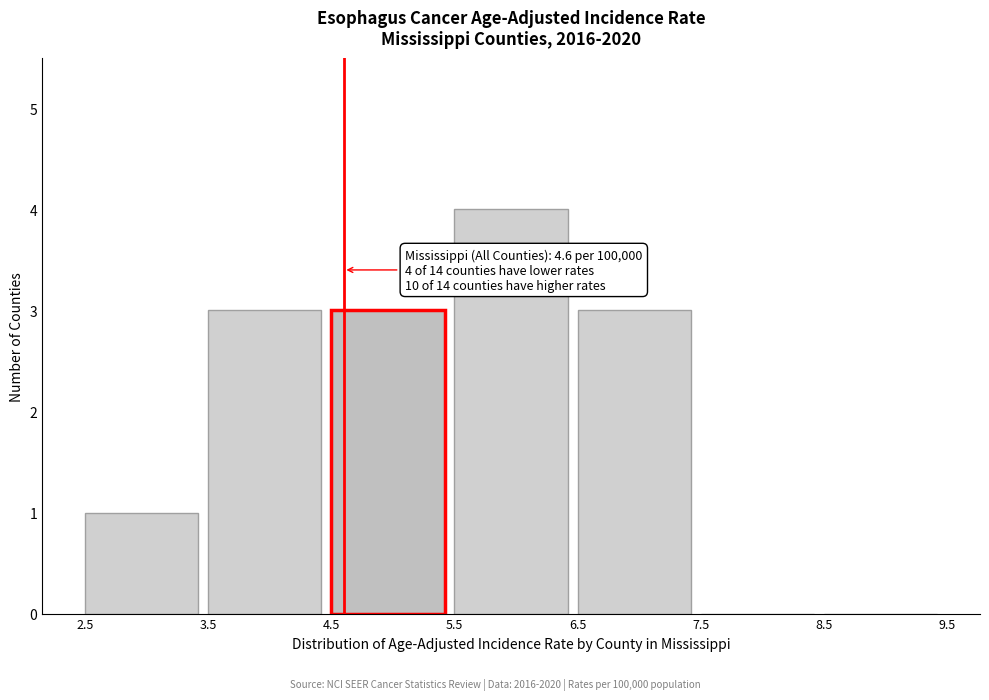

Over which range of the x-axis is the bar tallest?

5.5 to 6.5